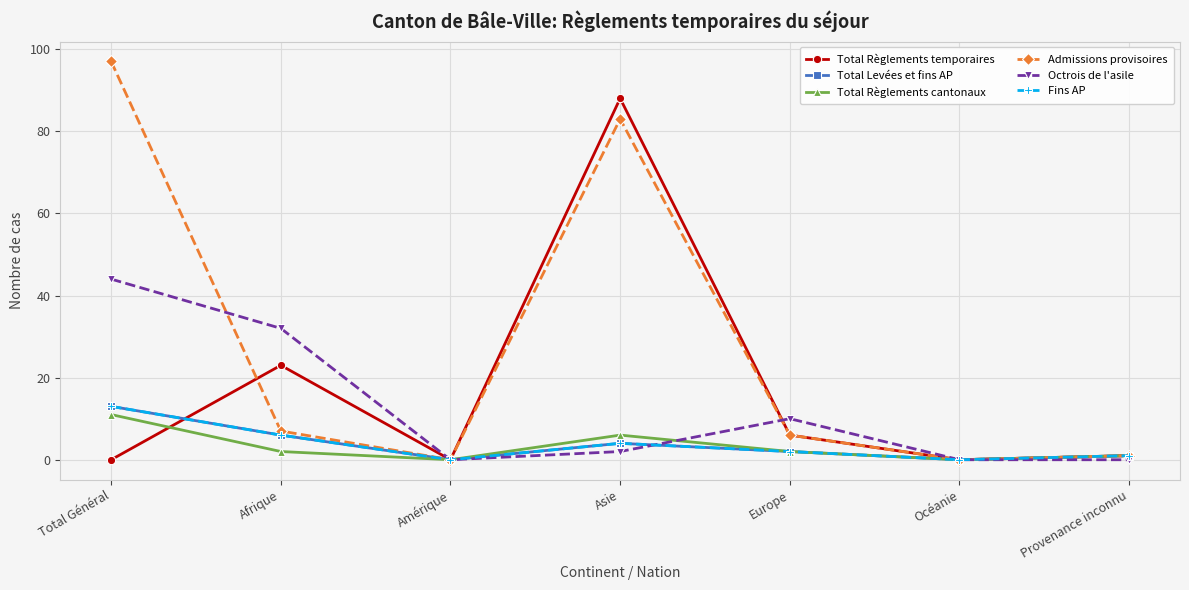

What is the average value of the Total Règlements cantonaux series?

3